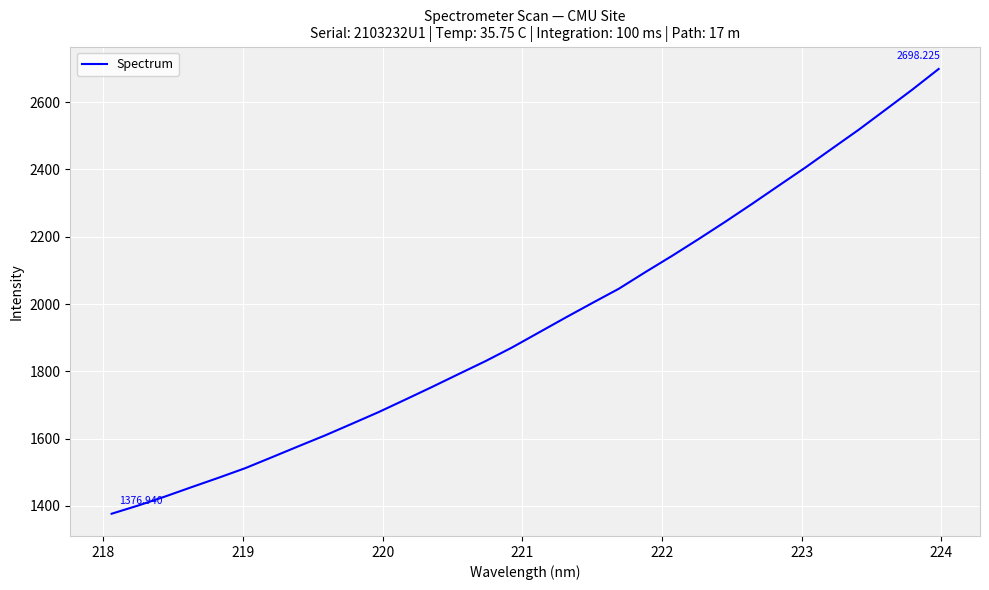

What is the difference between the maximum and minimum values?

1321.3